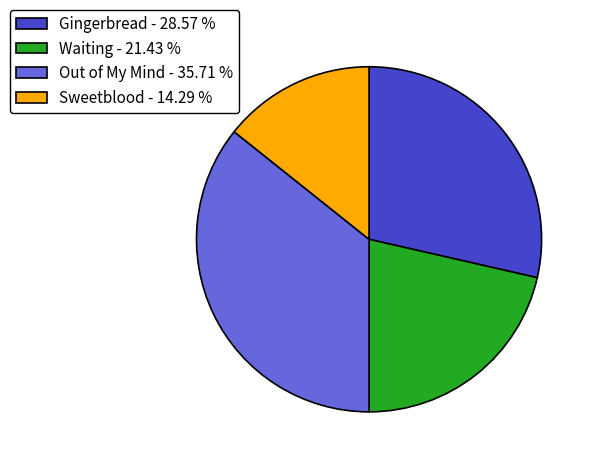

What is the ratio of the value at Sweetblood - 14.29 % to the value at Out of My Mind - 35.71 %?

0.4